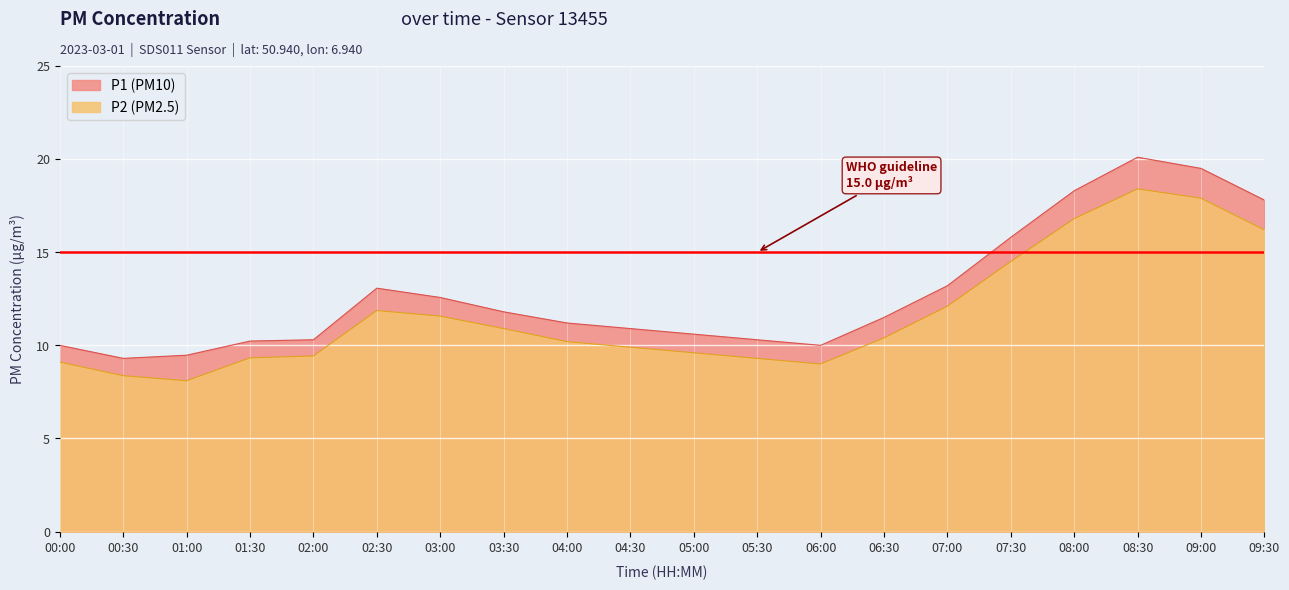

How many categories are shown in the chart?

20